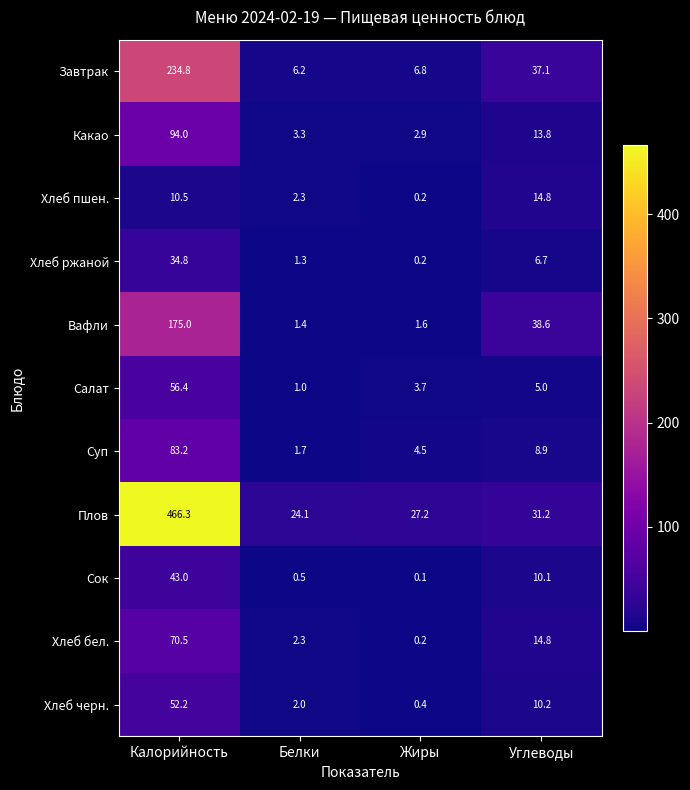

How many categories are shown in the chart?

4